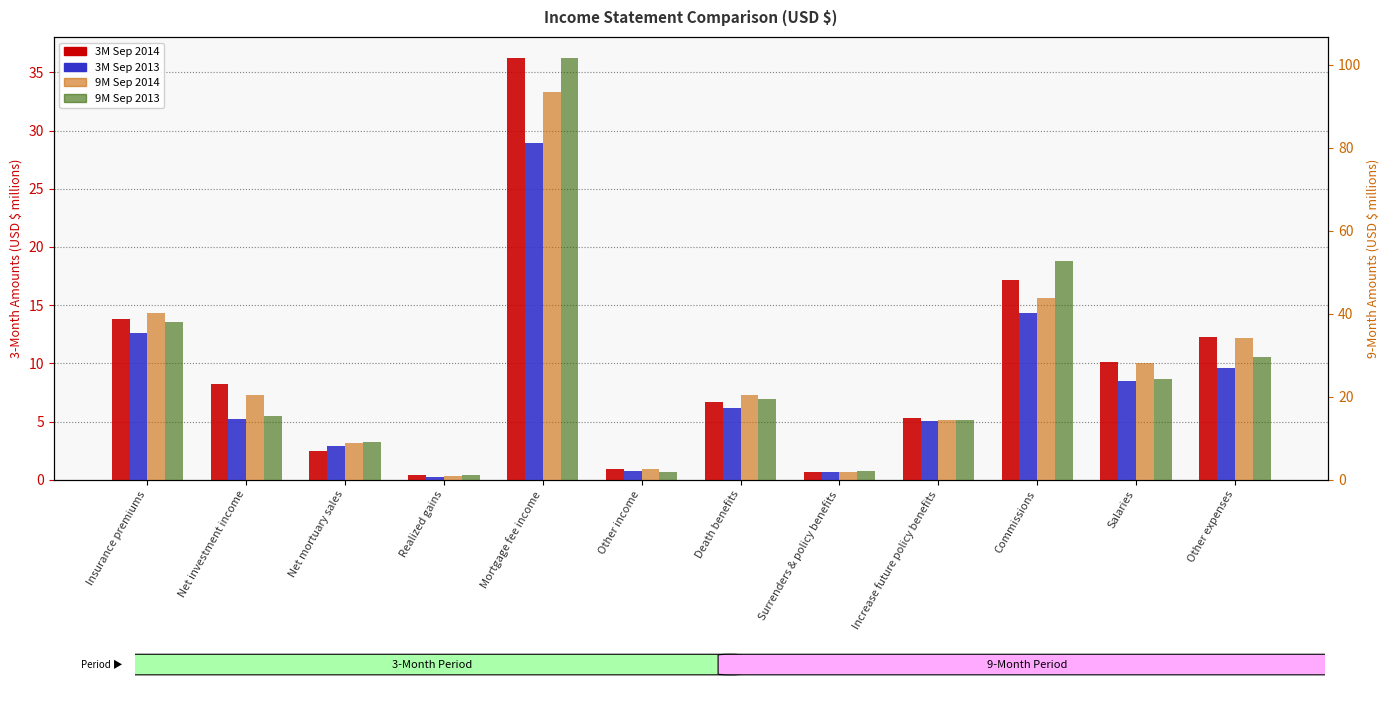

What is the total value across all series at Mortgage fee income?

260.3